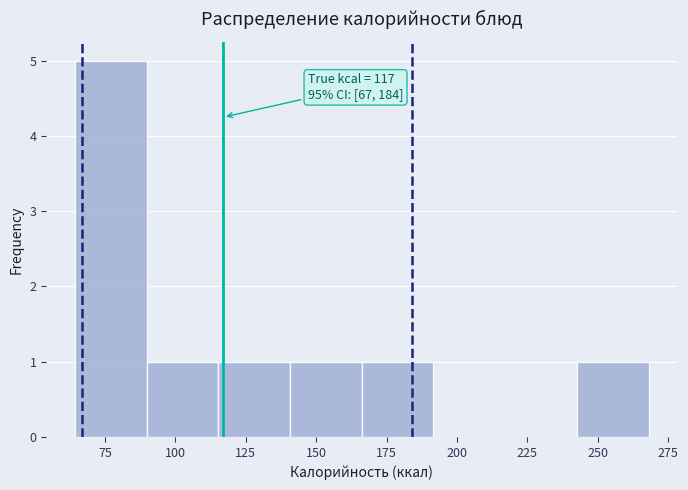

Over which range of the x-axis is the bar tallest?

65 to 90